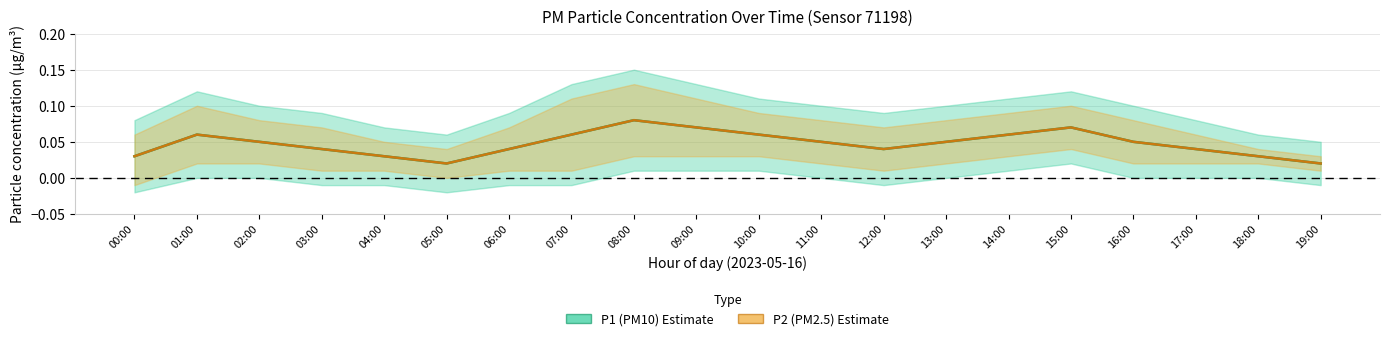

At which category does the chart reach its peak across all series?

08:00